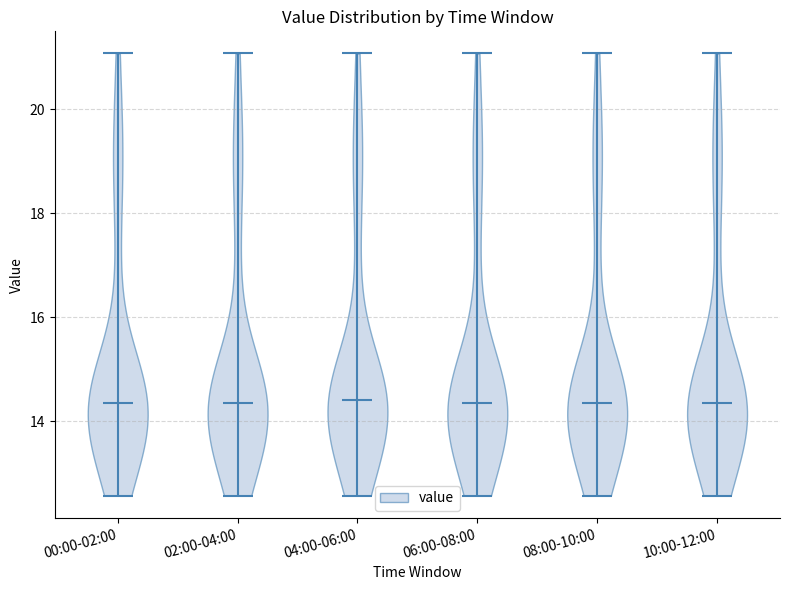

Reading left to right, read every violin against the y-axis: where its median line is, and the lowest and highest points it reaches. The values are not printed on the chart, so give them approximately, as read against the axis.

00:00-02:00: median line 14.4, lowest point 12.6, highest point 21.0
02:00-04:00: median line 14.4, lowest point 12.6, highest point 21.0
04:00-06:00: median line 14.4, lowest point 12.6, highest point 21.0
06:00-08:00: median line 14.4, lowest point 12.6, highest point 21.0
08:00-10:00: median line 14.4, lowest point 12.6, highest point 21.0
10:00-12:00: median line 14.4, lowest point 12.6, highest point 21.0